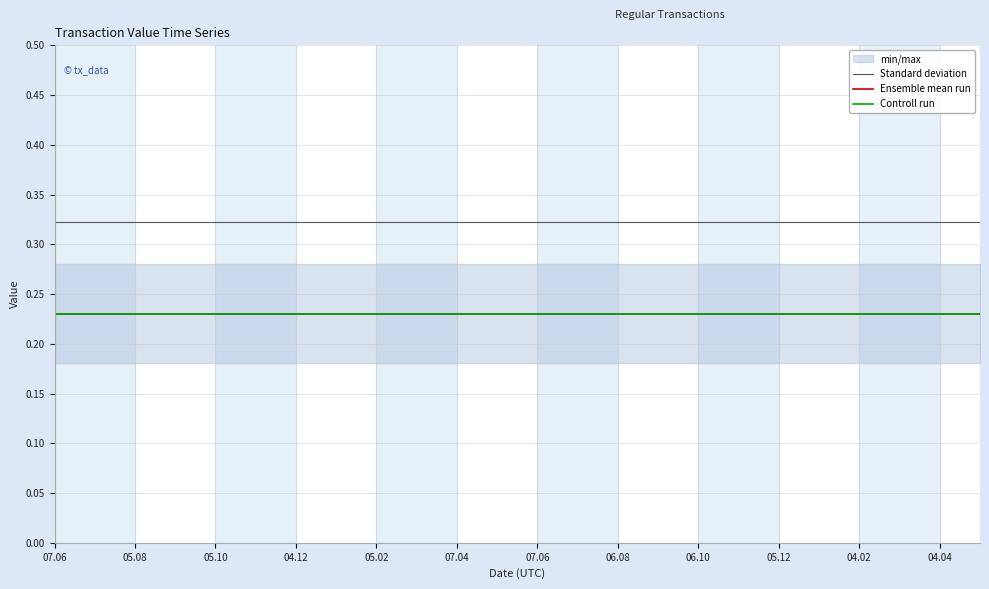

Which series has the largest range (max minus min)?

Standard deviation